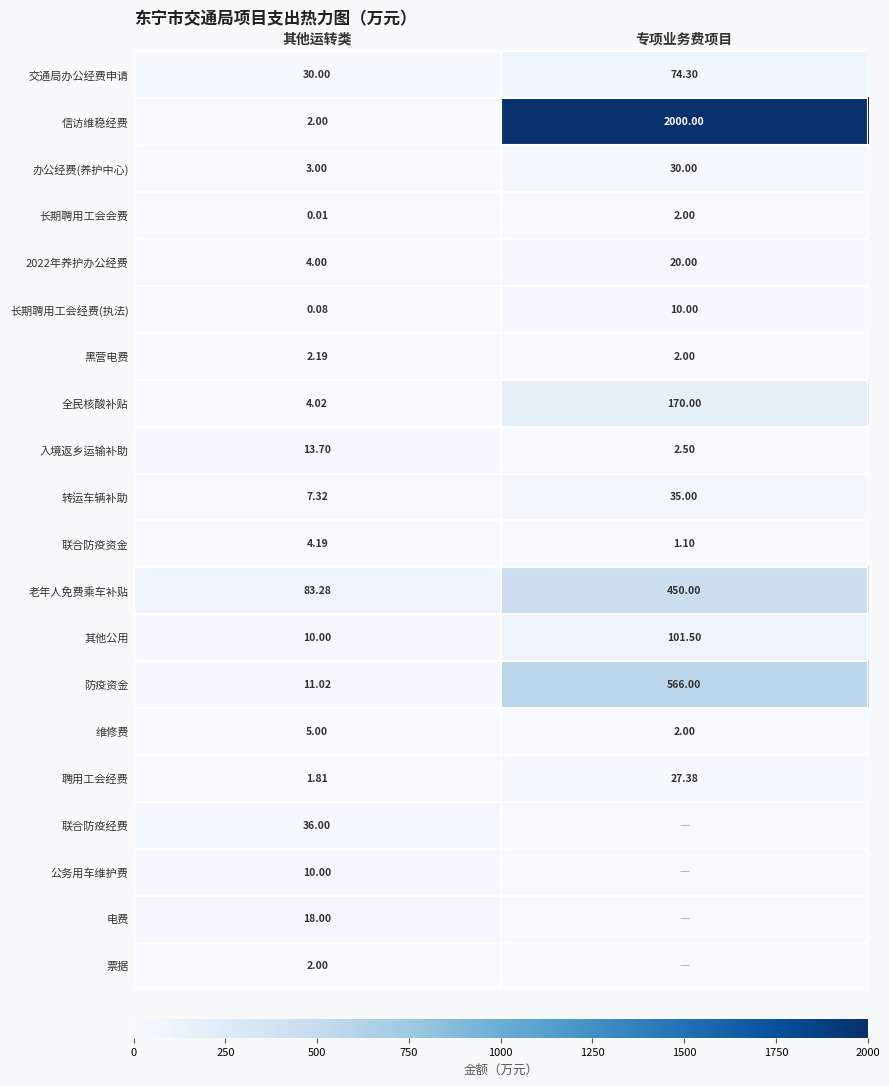

How many data points in 交通局办公经费申请 are above 74?

1